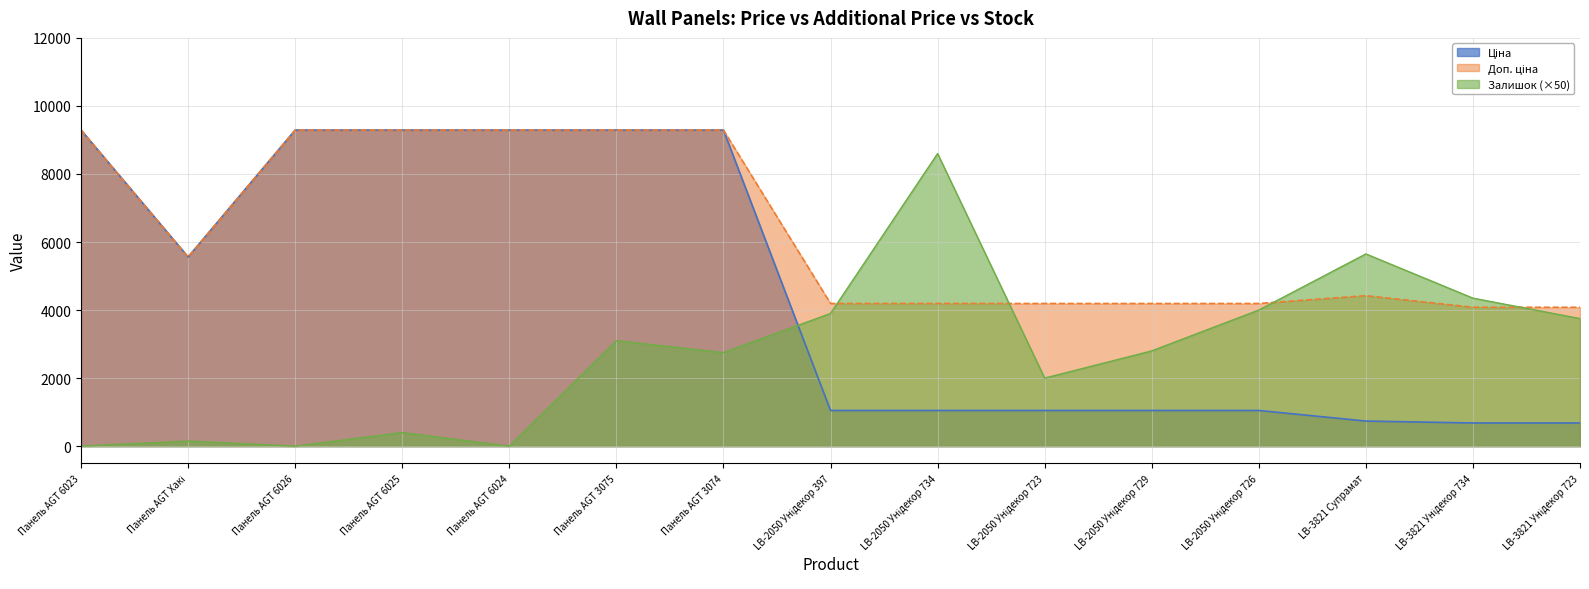

Does the chart display data point markers on the line(s)?

No